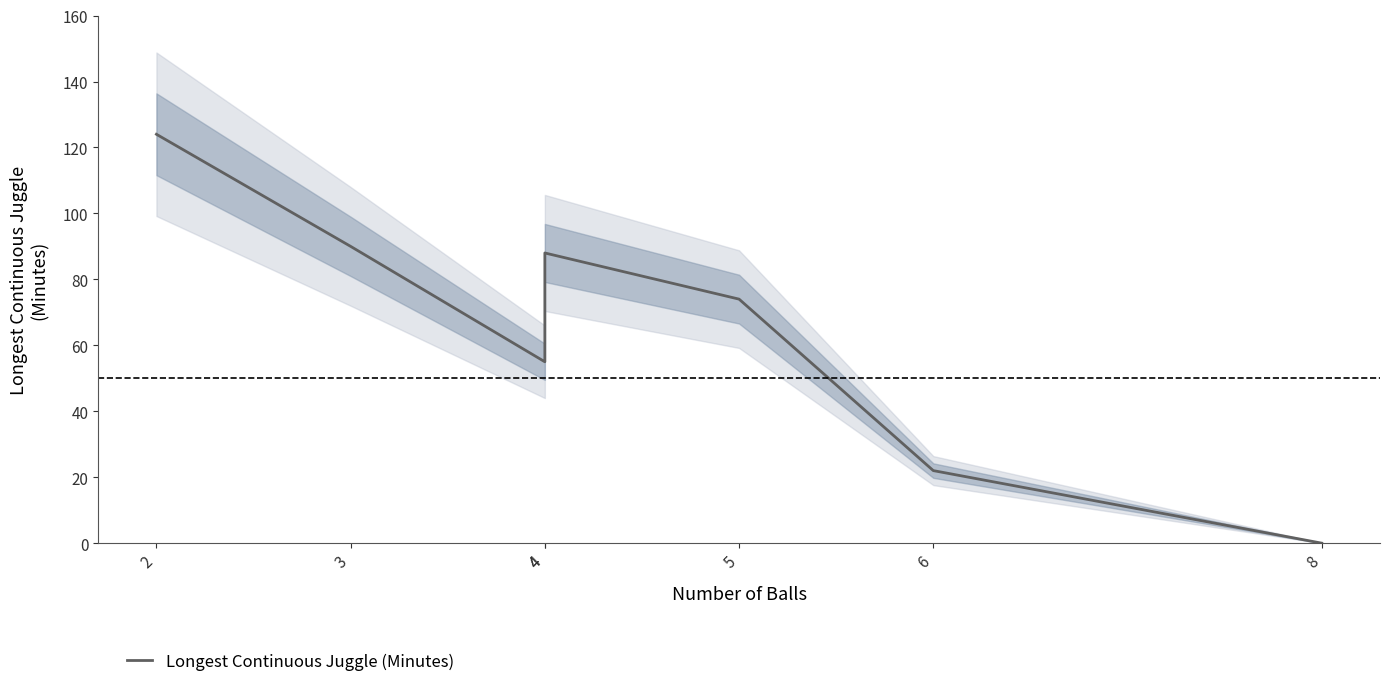

Which label corresponds to the largest value in the chart?

2